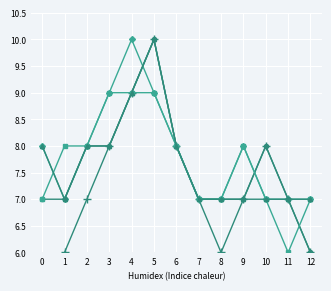

Reading left to right, what are all the values shown in this chart?

Persona fisica: 0=5	1=6	2=7	3=8	4=9	5=10	6=8	7=7	8=6	9=7	10=8	11=7	12=6
Persona moral: 0=8	1=7	2=8	3=9	4=10	5=9	6=8	7=7	8=7	9=8	10=7	11=7	12=7
MICROEMPRESA: 0=7	1=7	2=8	3=8	4=9	5=10	6=8	7=7	8=7	9=7	10=8	11=7	12=6
macroempresas: 0=7	1=8	2=8	3=9	4=9	5=9	6=8	7=7	8=7	9=8	10=7	11=6	12=7
Nacional: 0=8	1=7	2=8	3=8	4=9	5=10	6=8	7=7	8=7	9=7	10=7	11=7	12=7